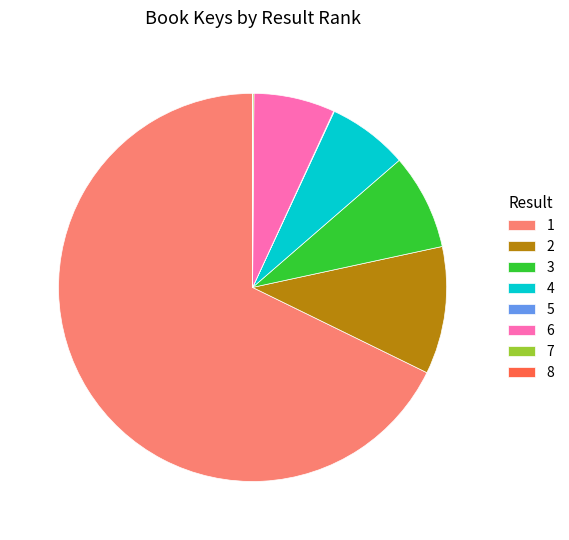

Is there any slice that represents more than half of the pie?

Yes